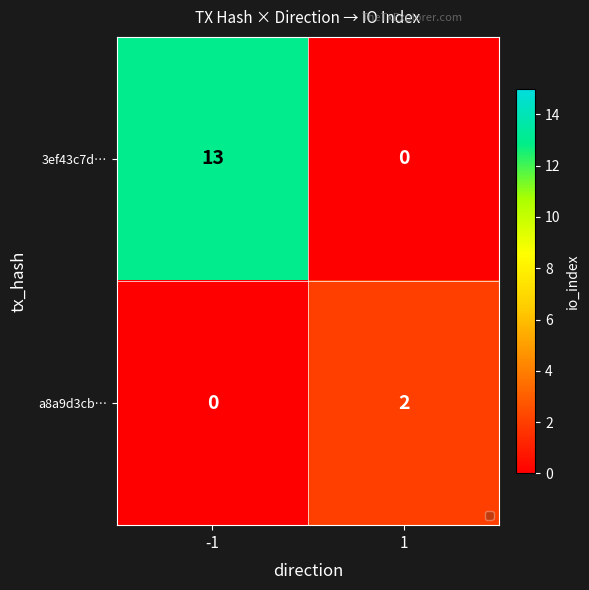

Reading left to right, list all the values displayed in this chart.

3ef43c7d…: -1=13	1=0
a8a9d3cb…: -1=0	1=2